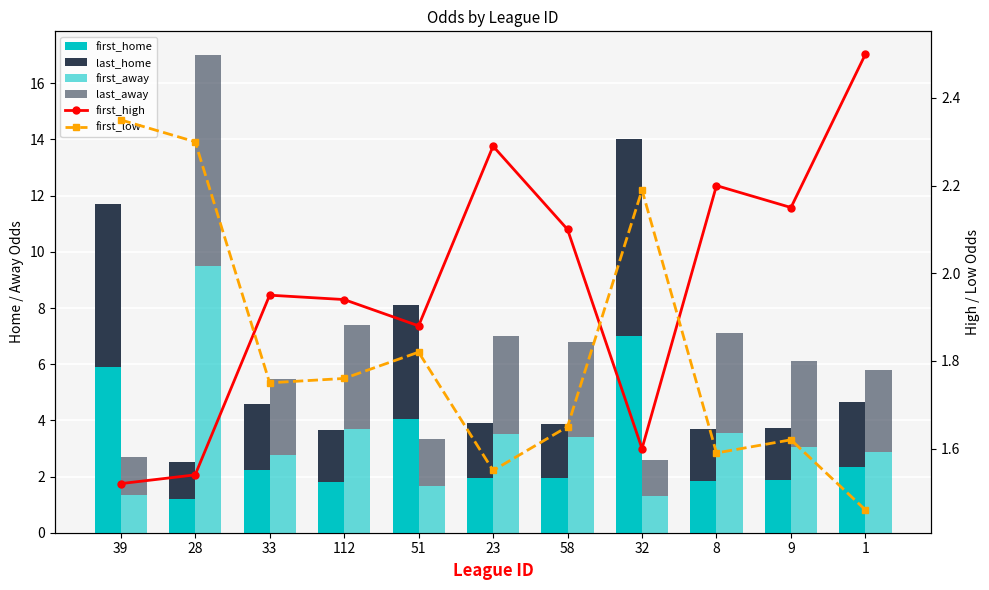

How many groups of bars are there?

11